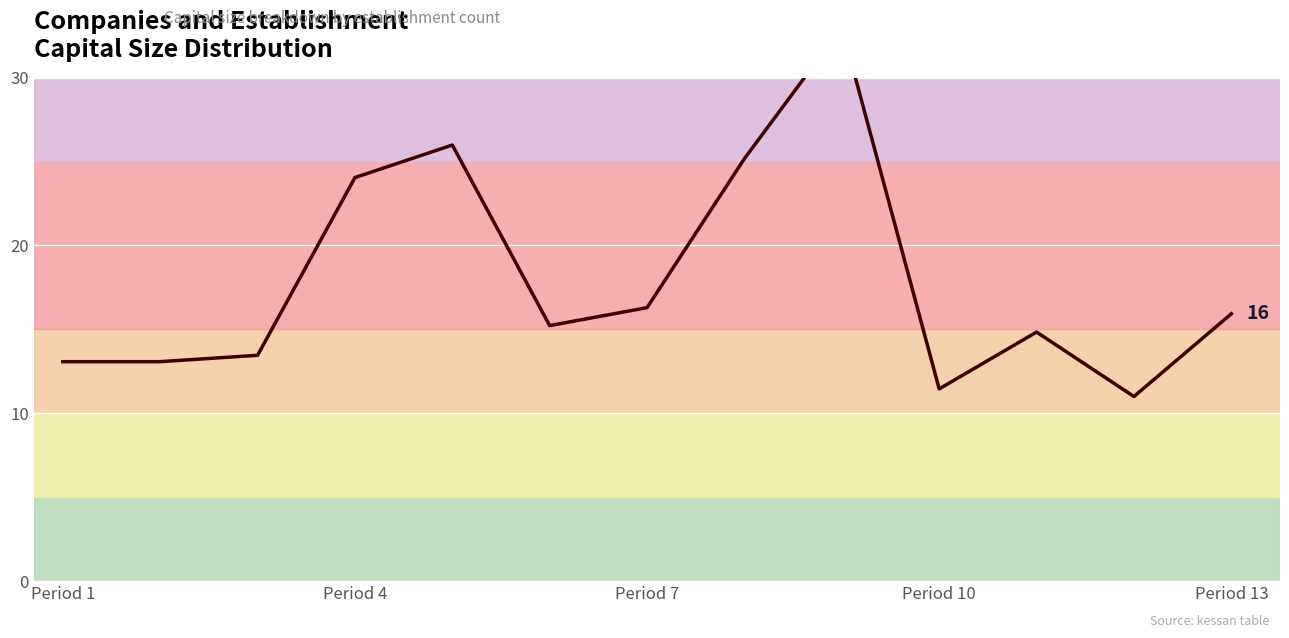

What is the sum of all values?

232.6